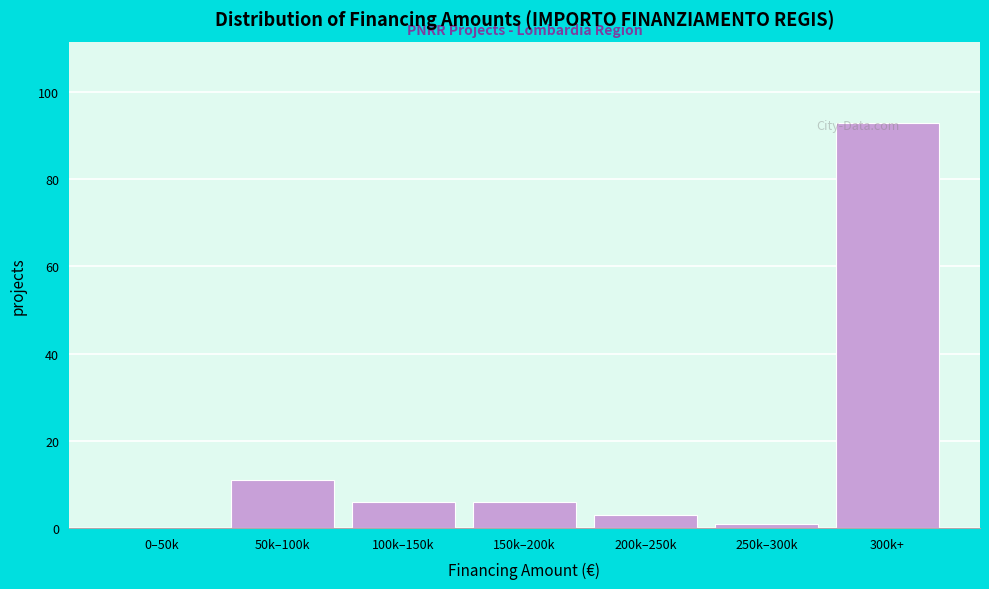

Which label corresponds to the largest value in the chart?

300k+